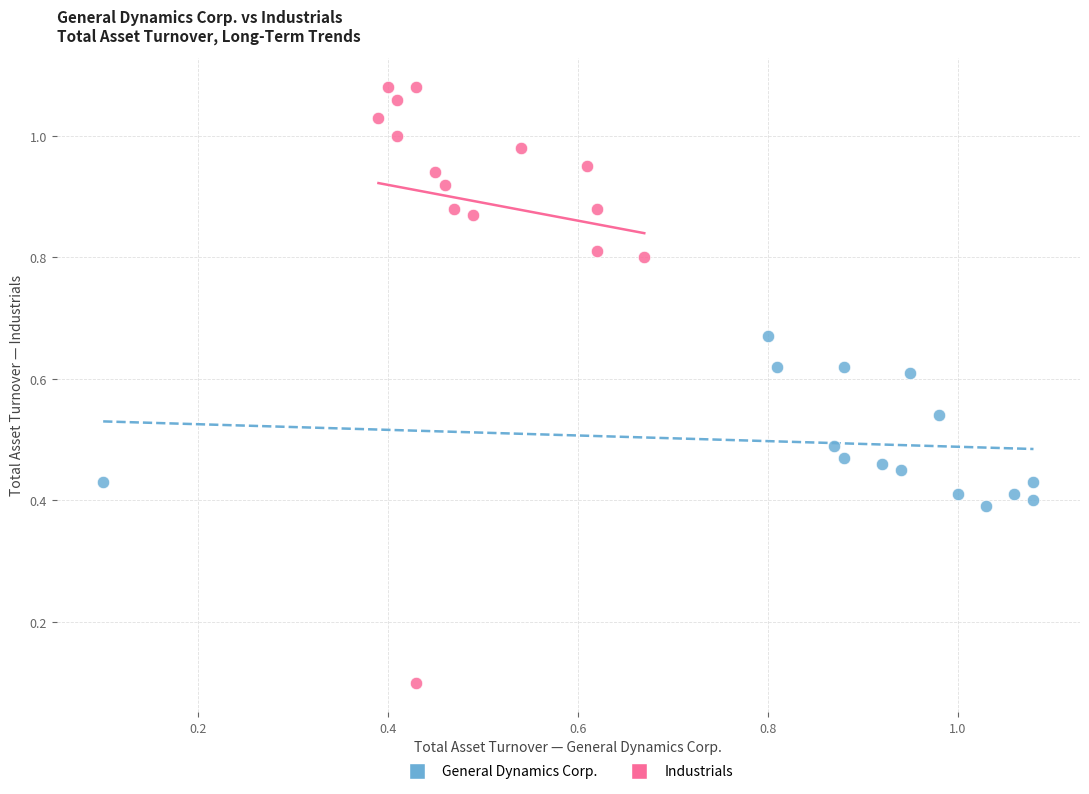

Which series contains the lowest Y value?

Industrials